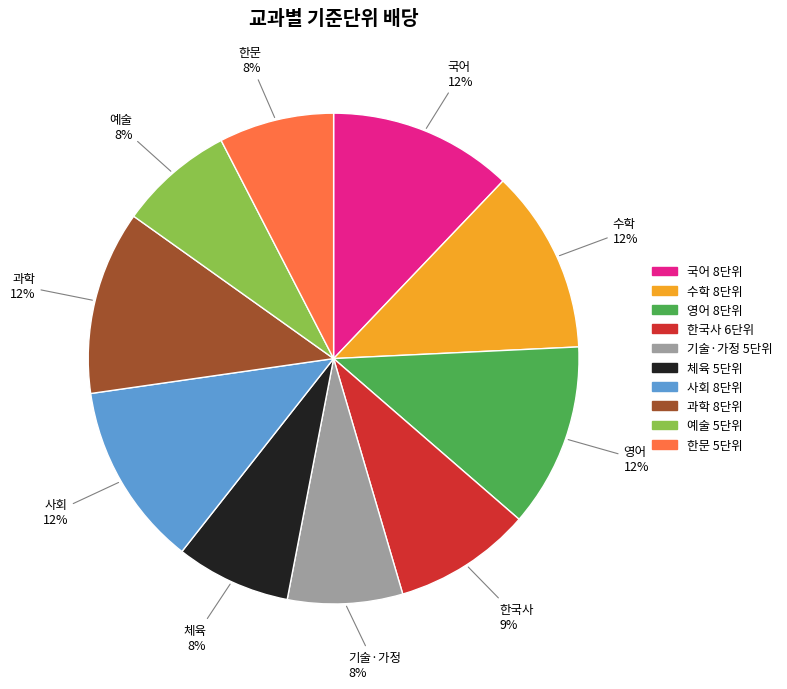

Between 국어 and 한문, which is larger?

국어